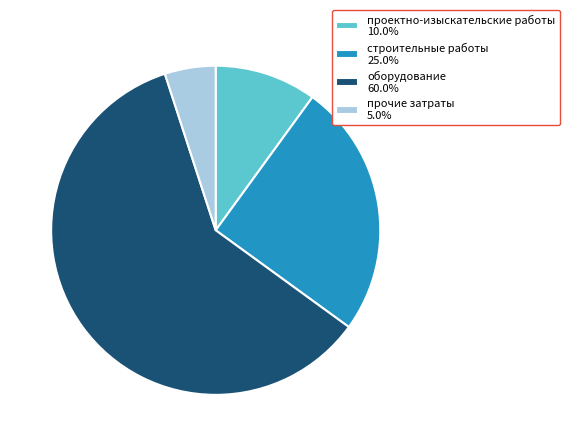

True or false: прочие затраты accounts for 1% of the total.

False